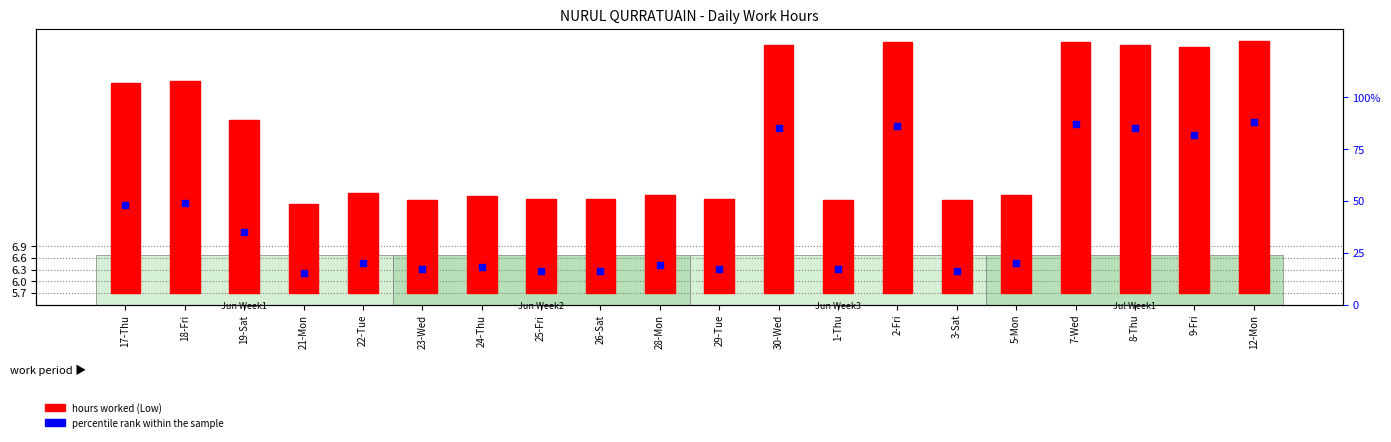

Is the value of percentile rank within the sample at 29-Tue greater than the value of hours worked (Low) at 7-Wed?

Yes